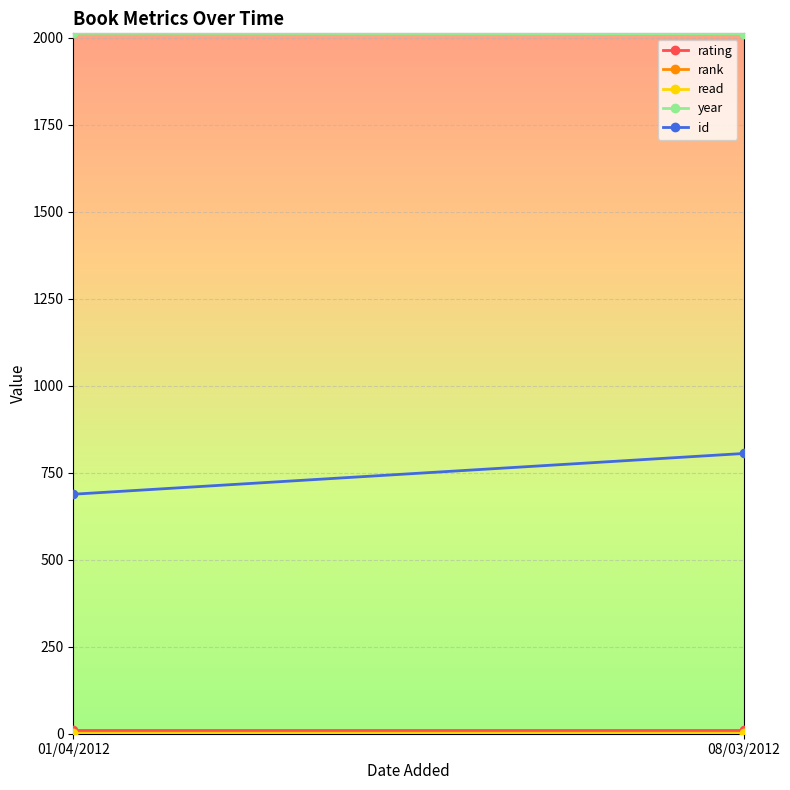

What is the difference between the highest and lowest values at 08/03/2012?

2010